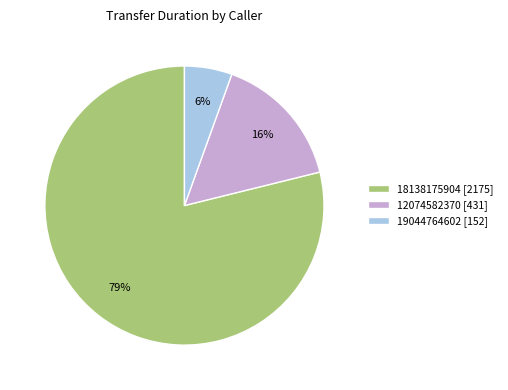

To the nearest percent, what percentage of the pie is 12074582370?

16%